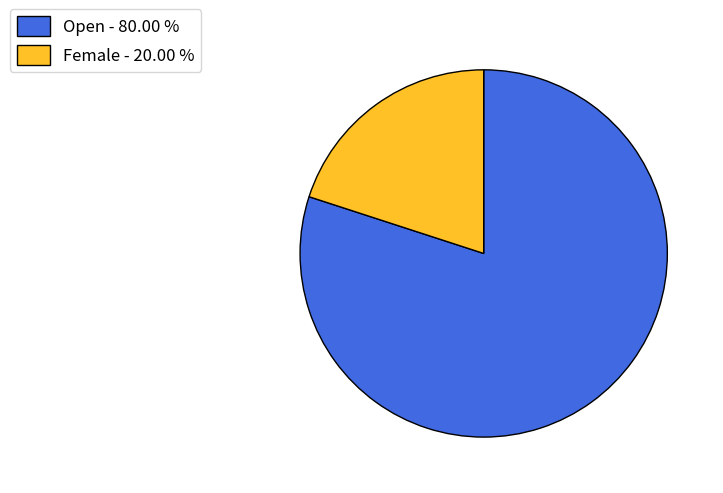

Does Female account for over 50% of the chart?

No